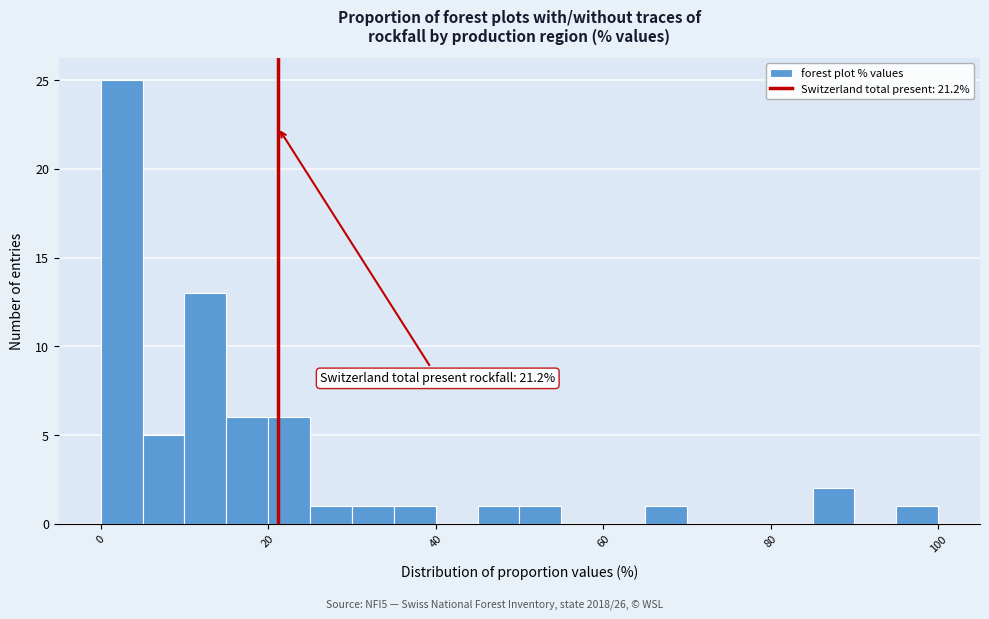

Around what value on the x-axis is the tallest bar? Give the approximate position of its centre, as read against the axis.

2